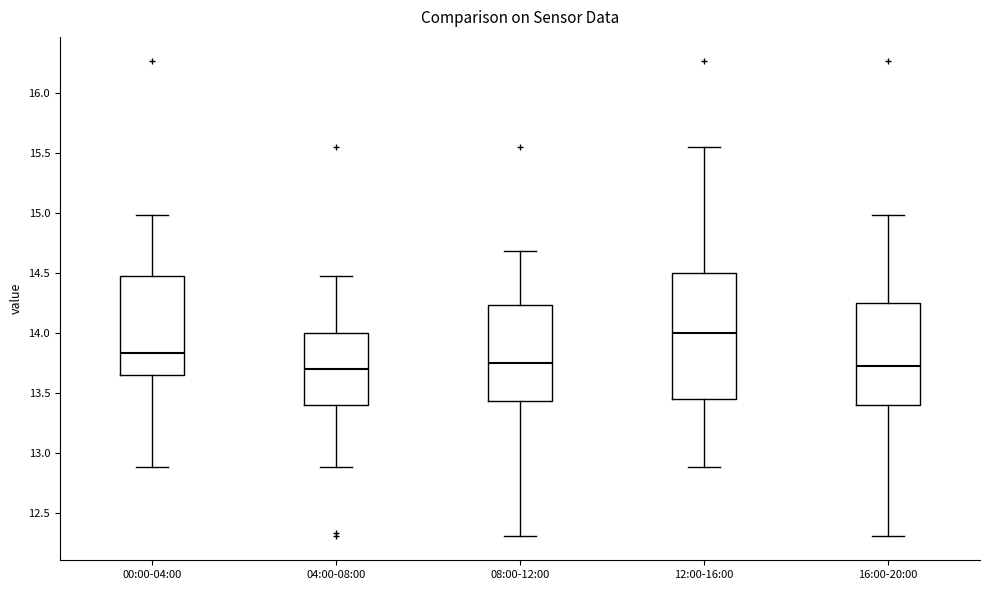

Reading left to right, transcribe this box plot: for each box, give where its median line is, the range the box spans, and where its two whiskers end, as read against the y-axis. The values are not printed on the chart, so give them approximately, as read against the axis.

00:00-04:00: median 13.85, box 13.65 to 14.45, whiskers 12.90 to 15.00
04:00-08:00: median 13.70, box 13.40 to 14.00, whiskers 12.90 to 14.45
08:00-12:00: median 13.75, box 13.45 to 14.25, whiskers 12.30 to 14.70
12:00-16:00: median 14.00, box 13.45 to 14.50, whiskers 12.90 to 15.55
16:00-20:00: median 13.70, box 13.40 to 14.25, whiskers 12.30 to 15.00